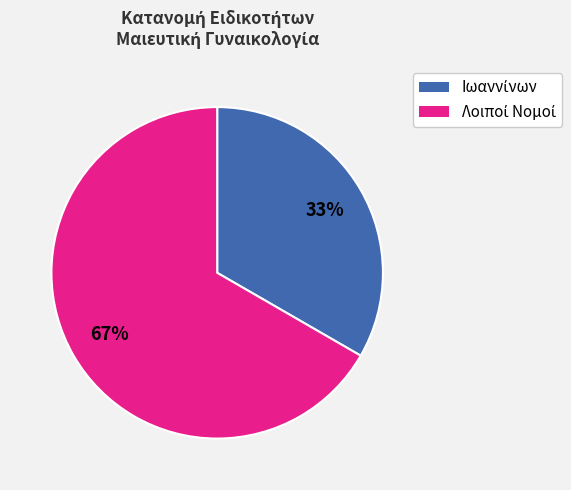

To the nearest percent, what is the average slice percentage?

50%